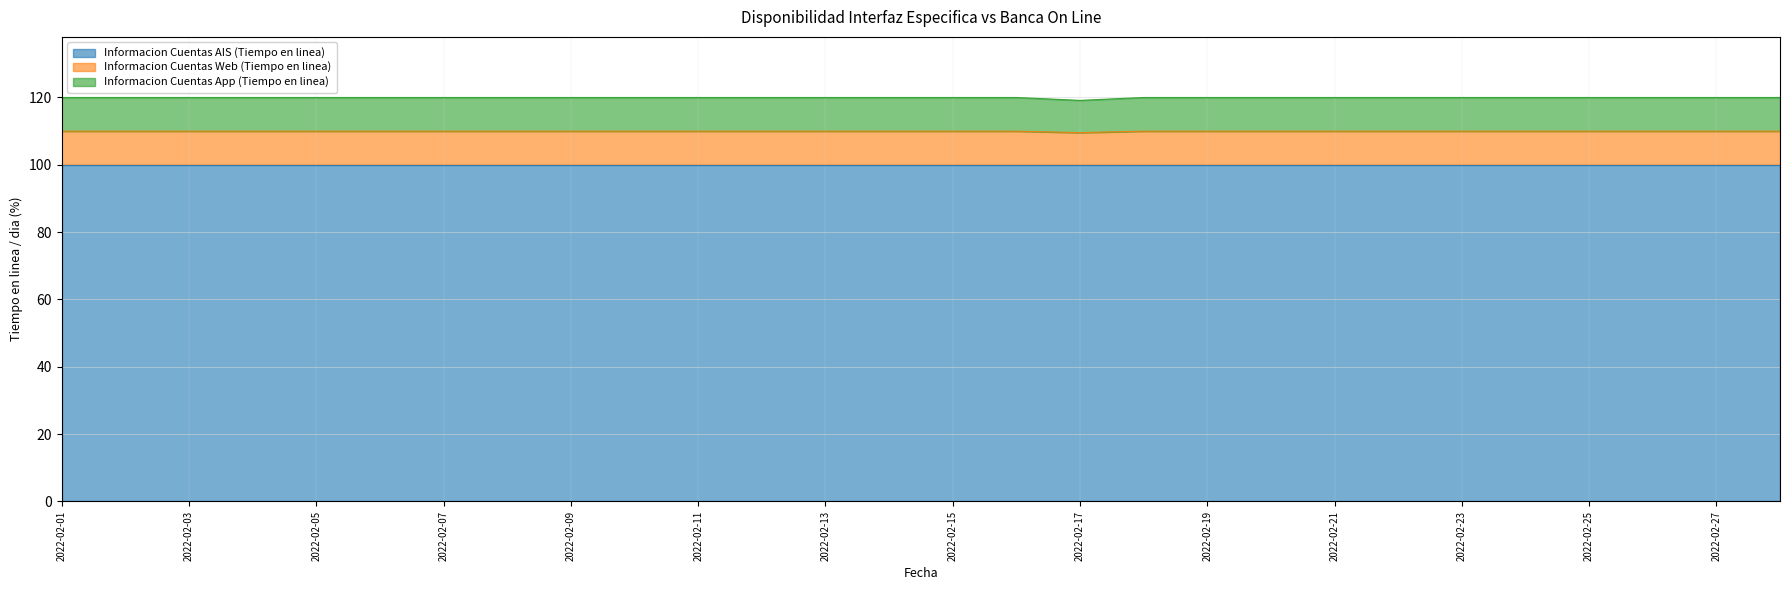

Is it true that Informacion Cuentas App (Tiempo en linea) equals 120.0 at 2022-02-01?

True